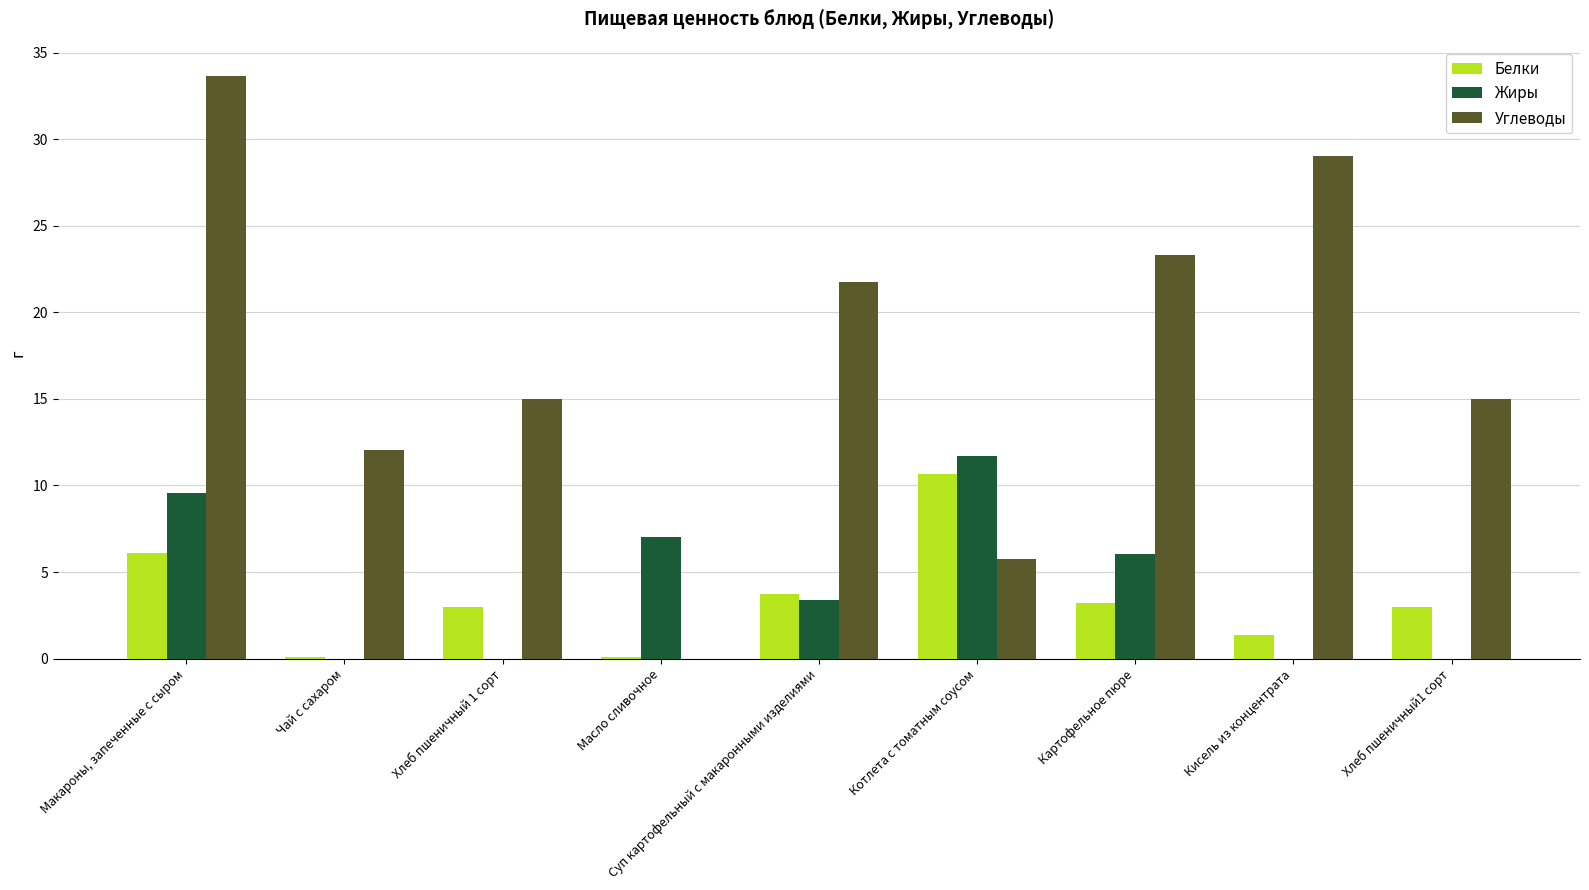

What is the sum of all Углеводы values?

155.5